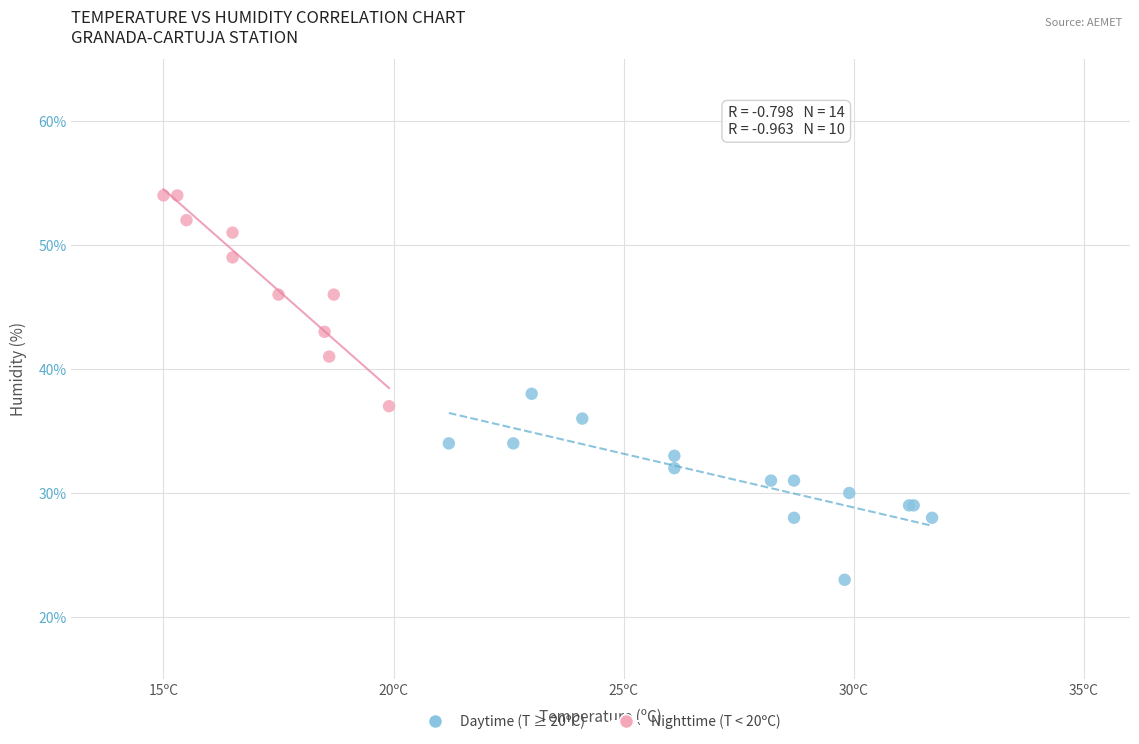

Which series reaches the minimum Y coordinate?

Daytime (T ≥ 20ºC)